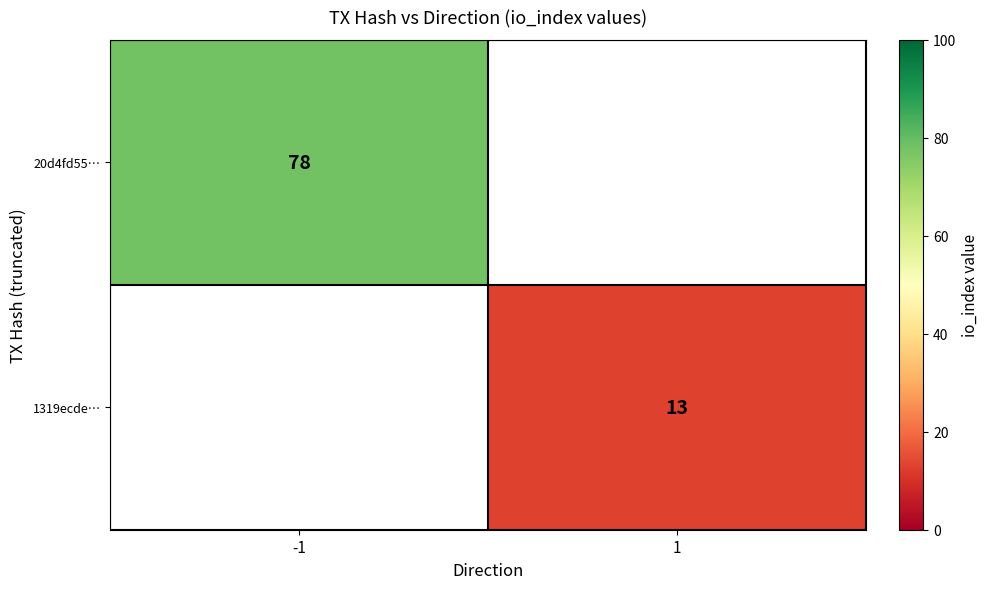

The value of 1319ecde… at 1 is 13. True or false?

True